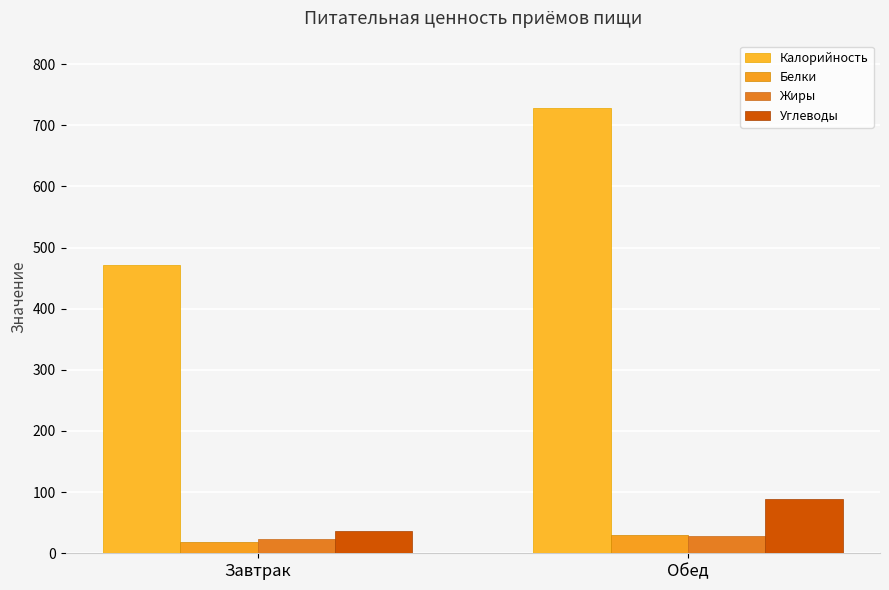

What value does the Углеводы series have at Обед?

89.5